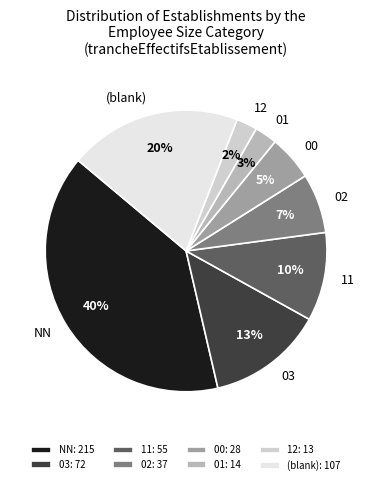

Combined, do NN and (blank) account for over 50%?

Yes